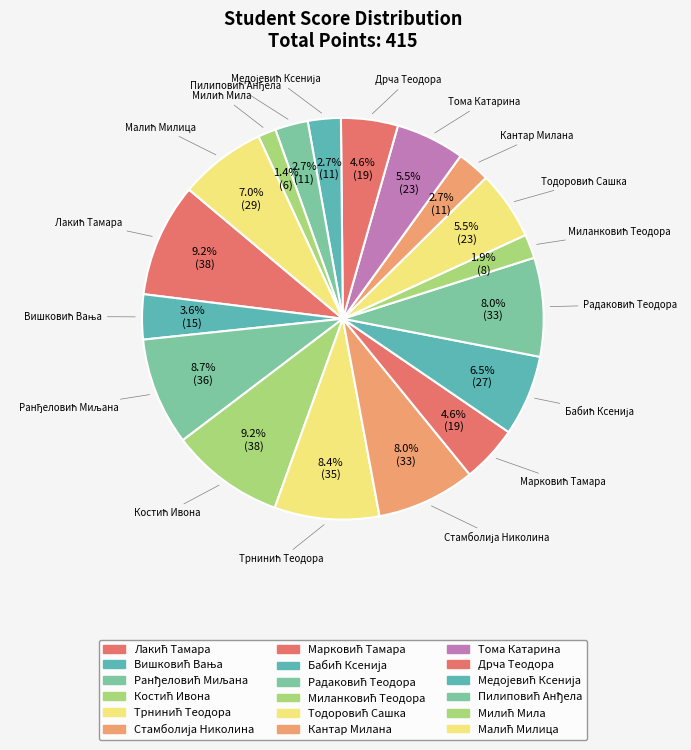

Do Марковић Тамара and Медојевић Ксенија together represent more than half of the pie?

No